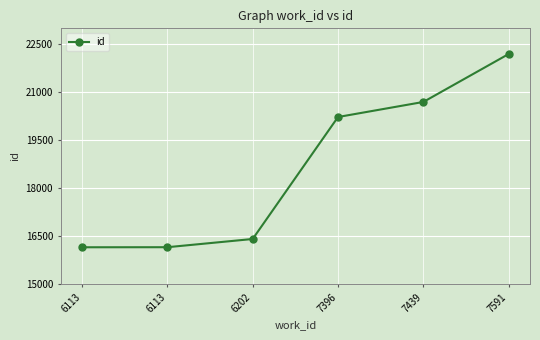

How many lines are shown in the chart?

1